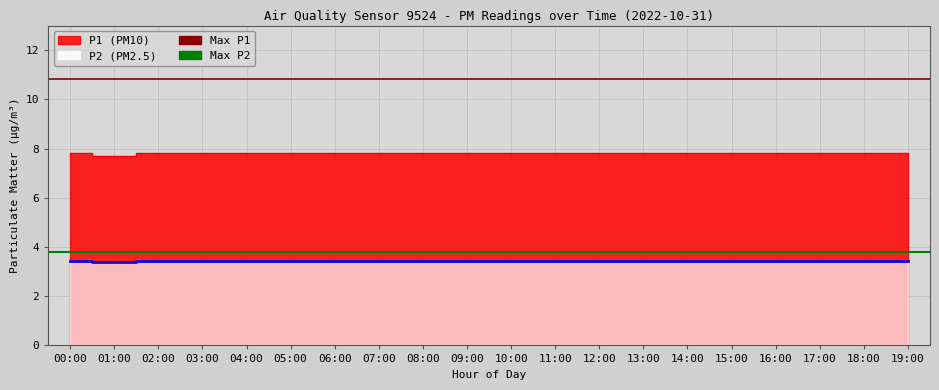

How many lines are shown in the chart?

2